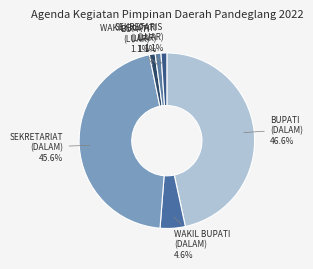

Is there a majority slice in this chart?

No